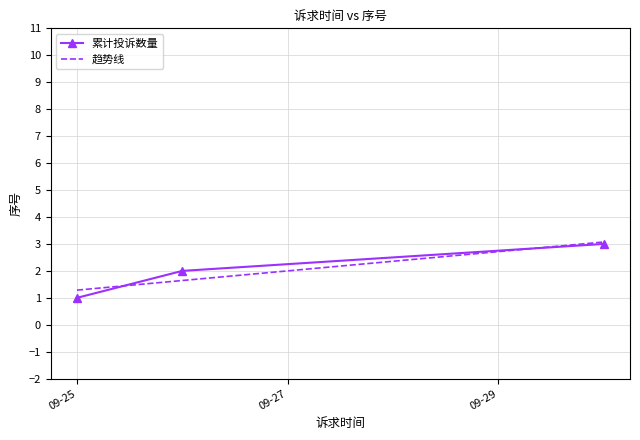

What is the ratio of the value at 2022-09-26 to the value at 2022-09-25?

2.0